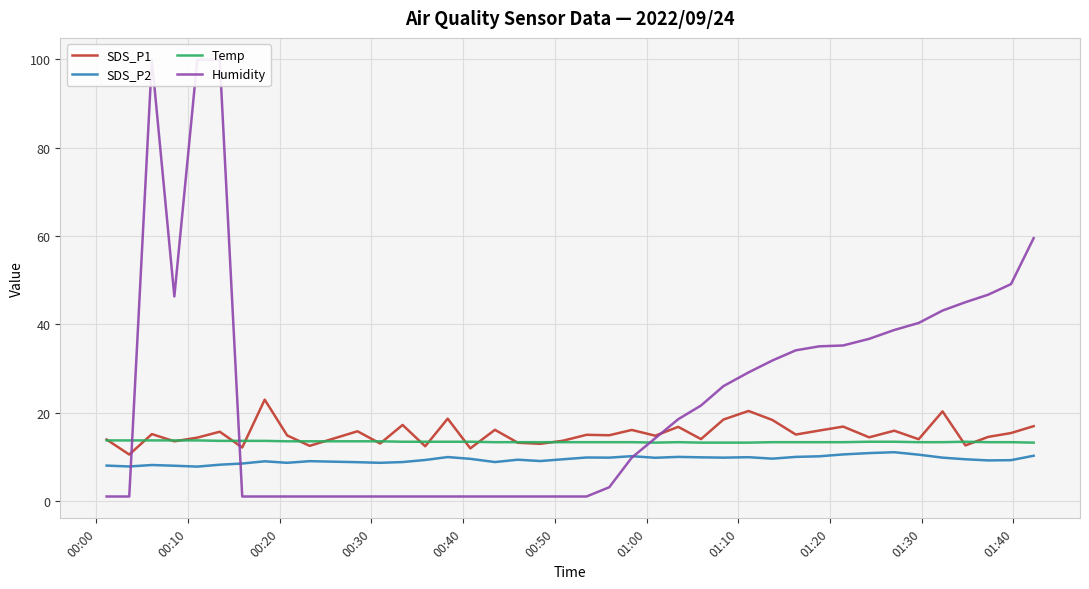

Count the Temp values in the range 13 to 14.

40